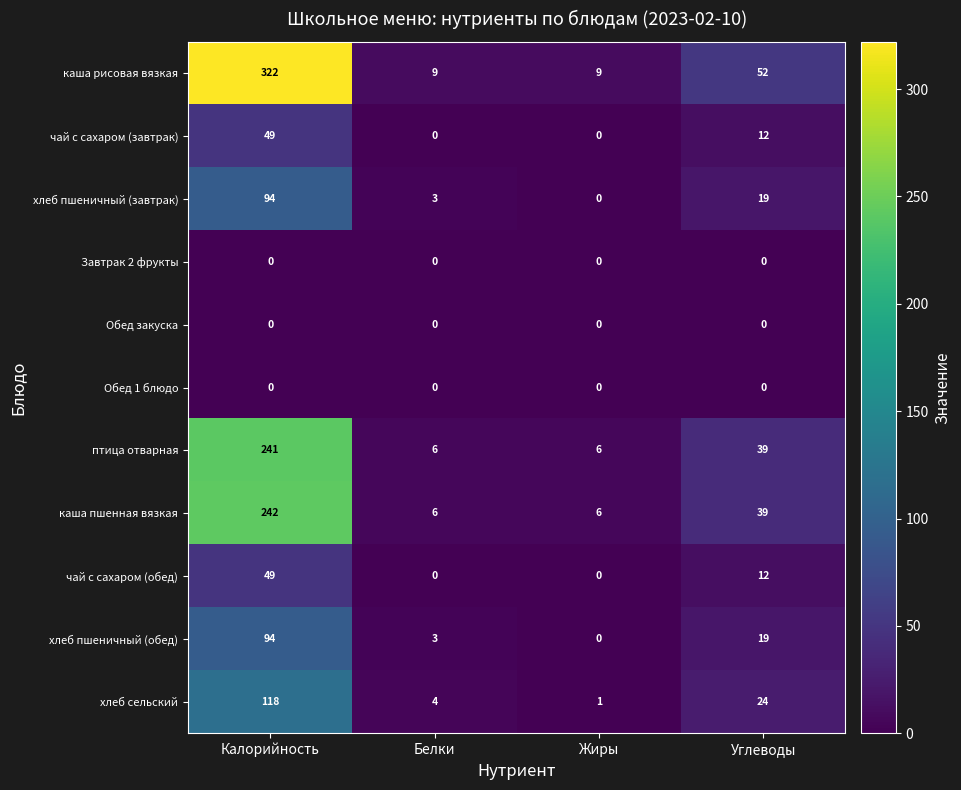

What is the difference between the highest and lowest values at Калорийность?

322